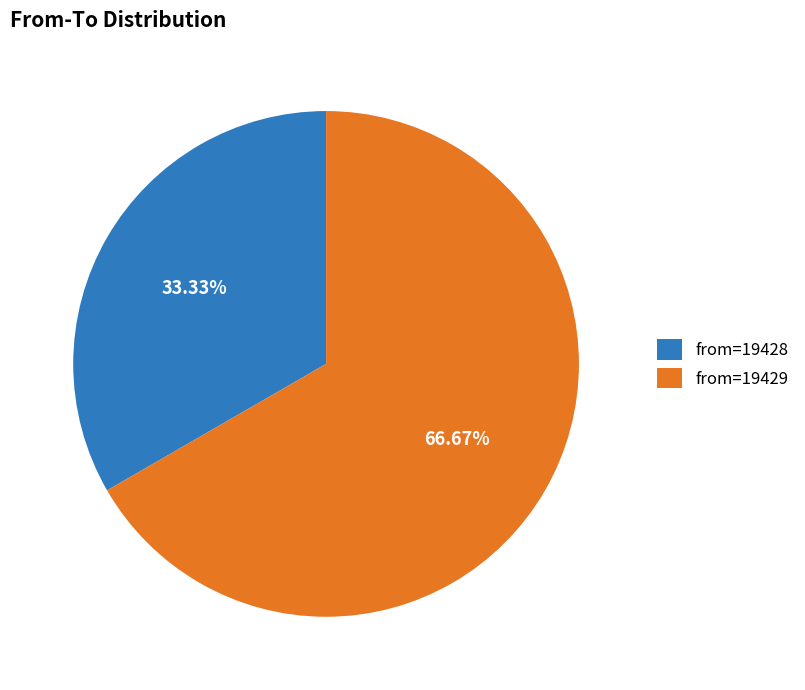

What is the largest slice in the pie chart?

from=19429